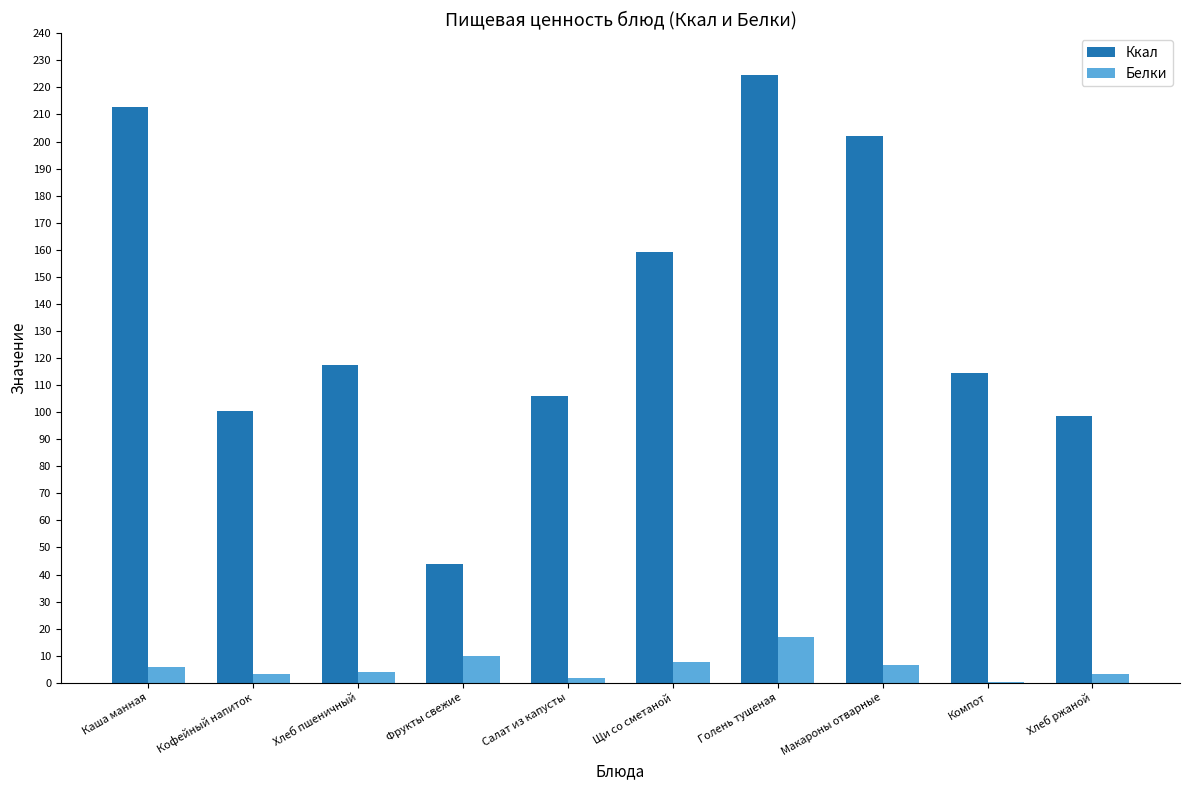

Which series has the largest total across all categories?

Ккал